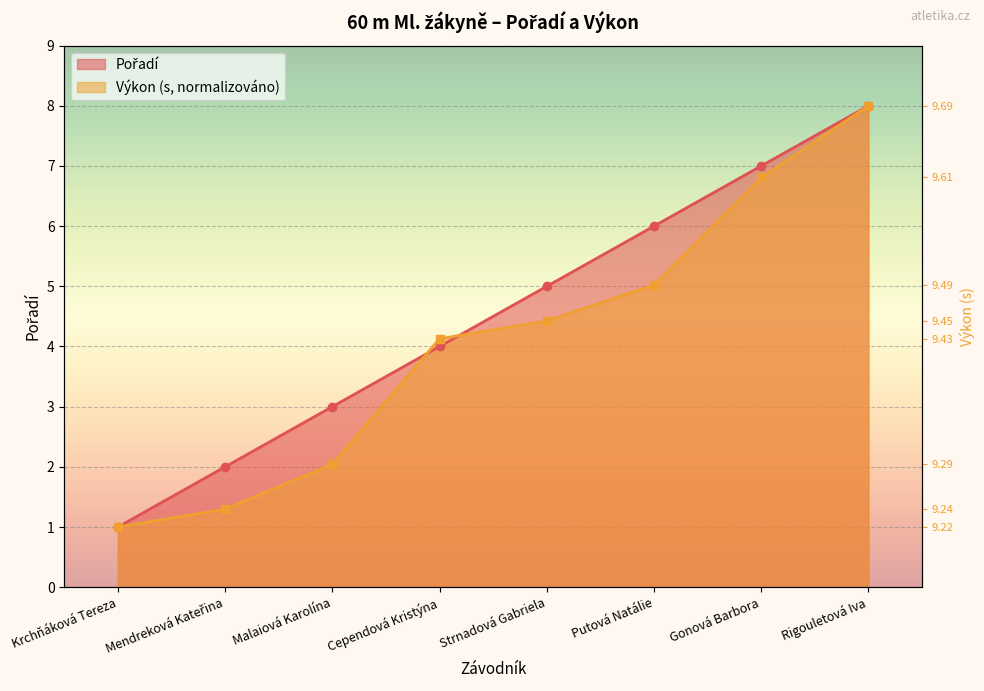

At Rigouletová Iva, list the series in order from smallest to largest.

Pořadí, Výkon